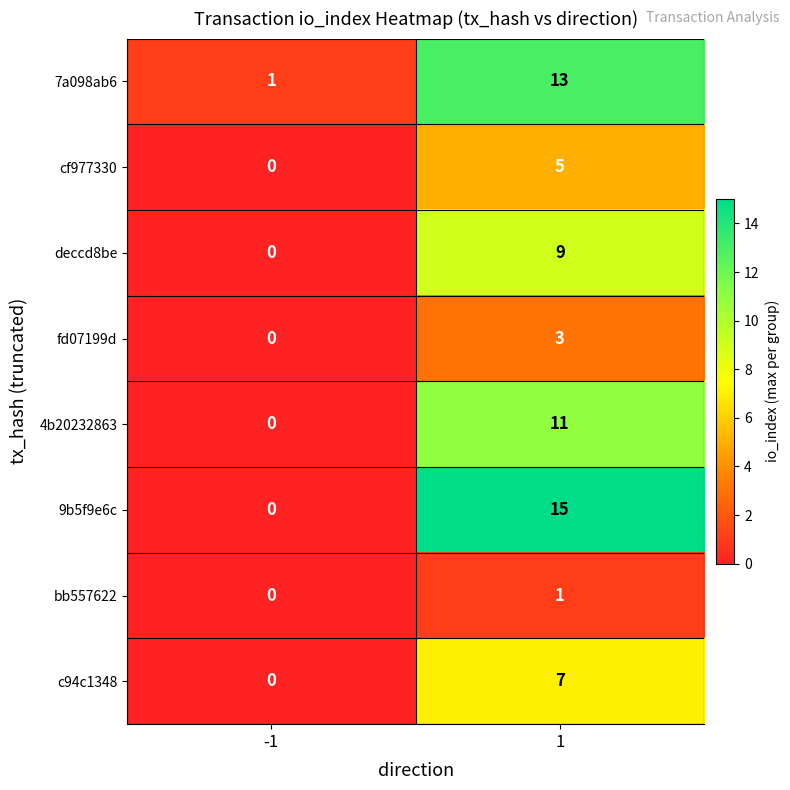

Which series changed the most between -1 and 1?

9b5f9e6c